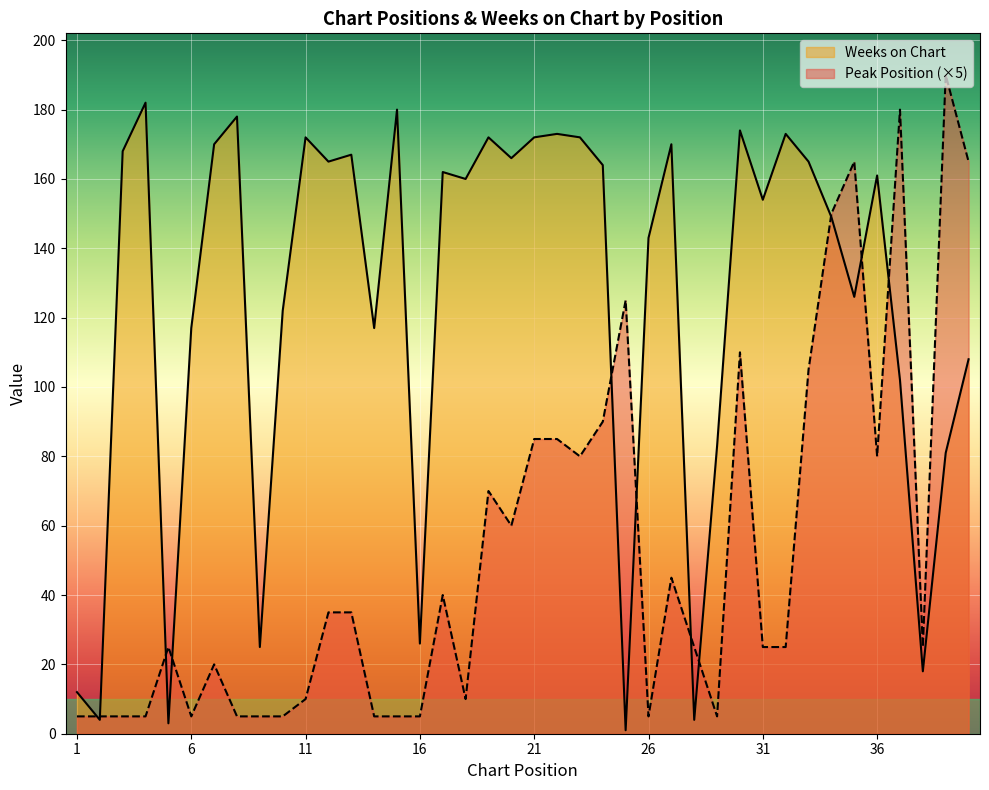

The value of Weeks on Chart at 26 is 202. True or false?

False